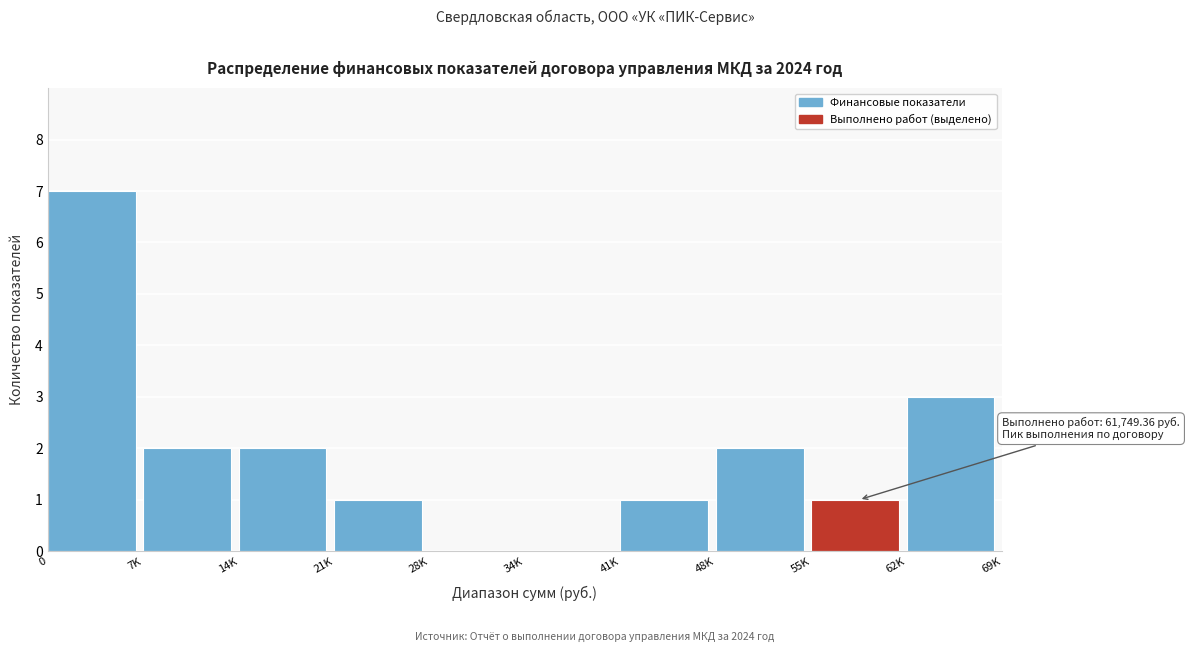

Reading left to right, extract all data points from this chart.

0=7	7K=2	14K=2	21K=1	28K=0	34K=0	41K=1	48K=2	55K=1	62K=3